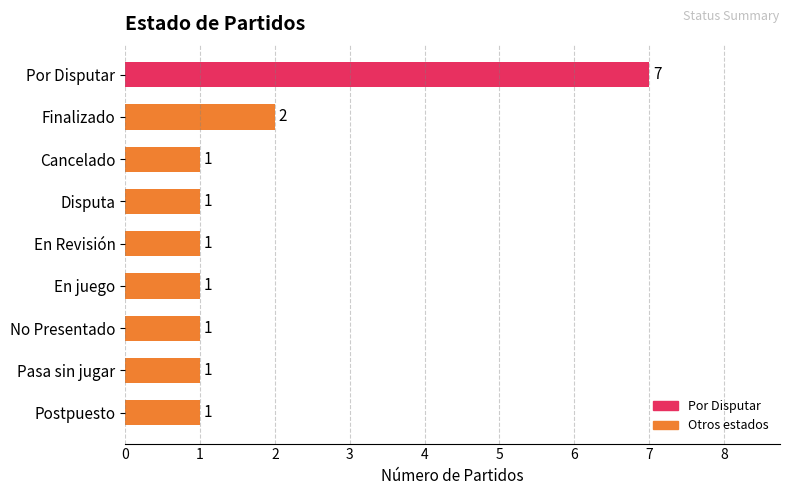

Count the values in the range 1 to 2.

8